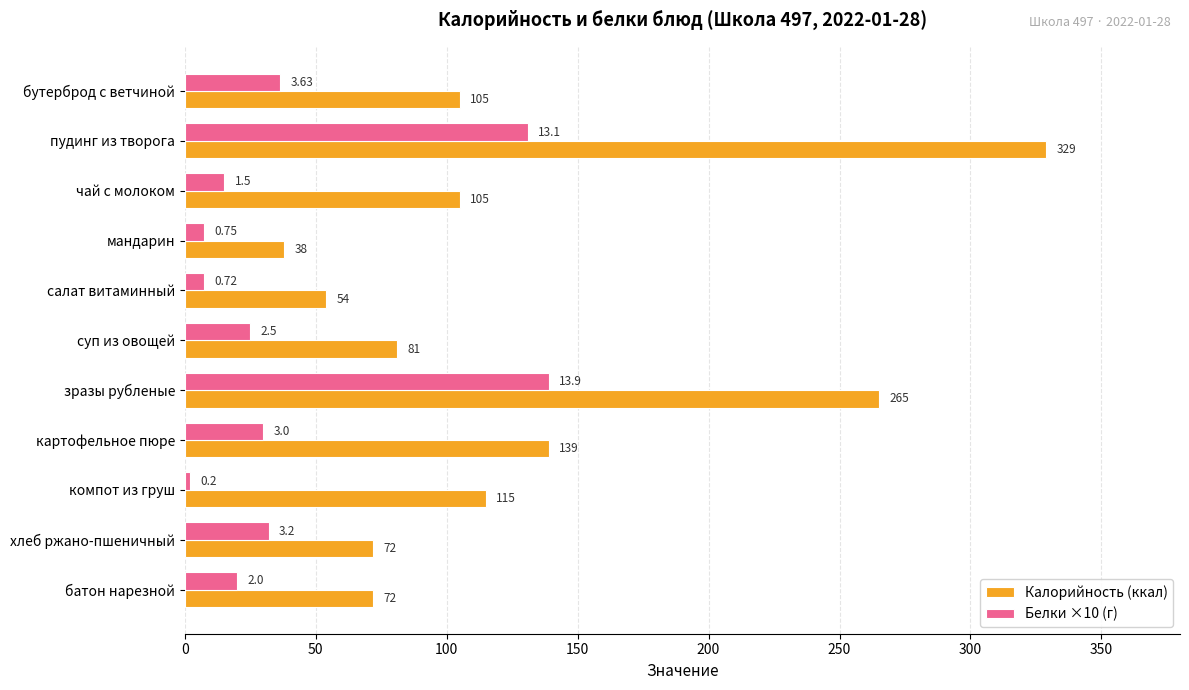

At which label is Калорийность (ккал) closest to 183?

картофельное пюре